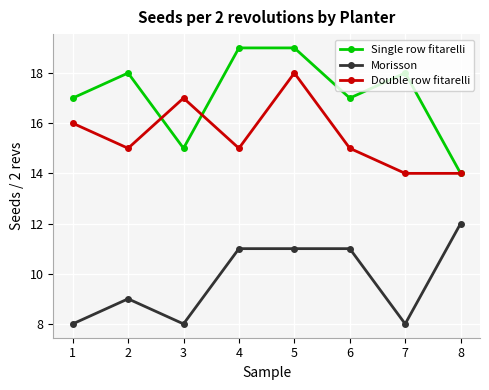

What is the minimum value shown in the chart?

8